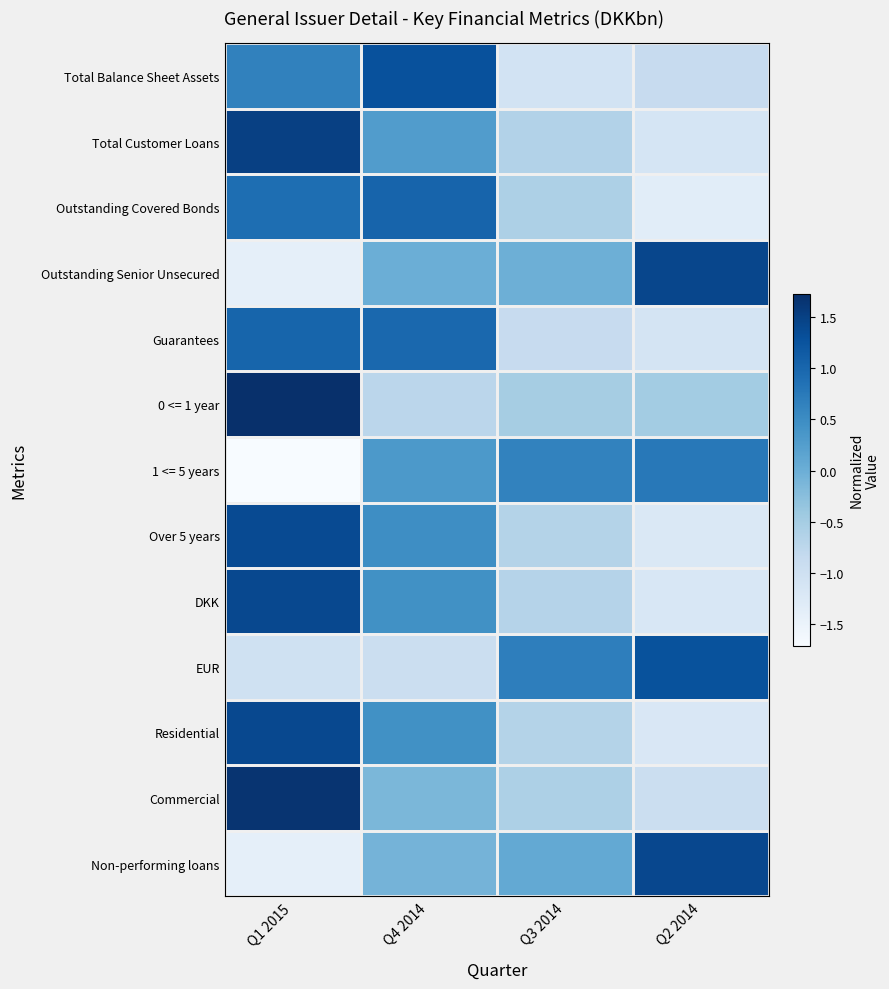

Between Q1 2015 and Q2 2014, which is larger?

Q1 2015